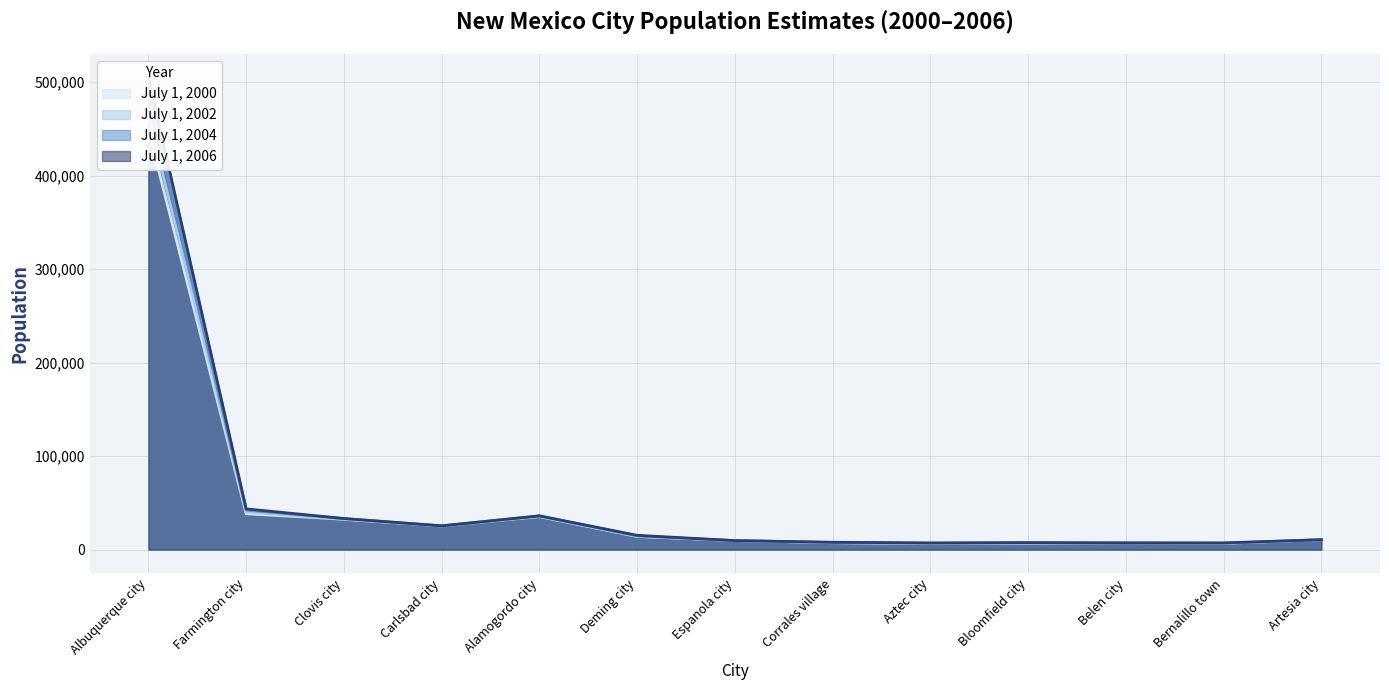

How many values in the July 1, 2000 series are below 10657?

6